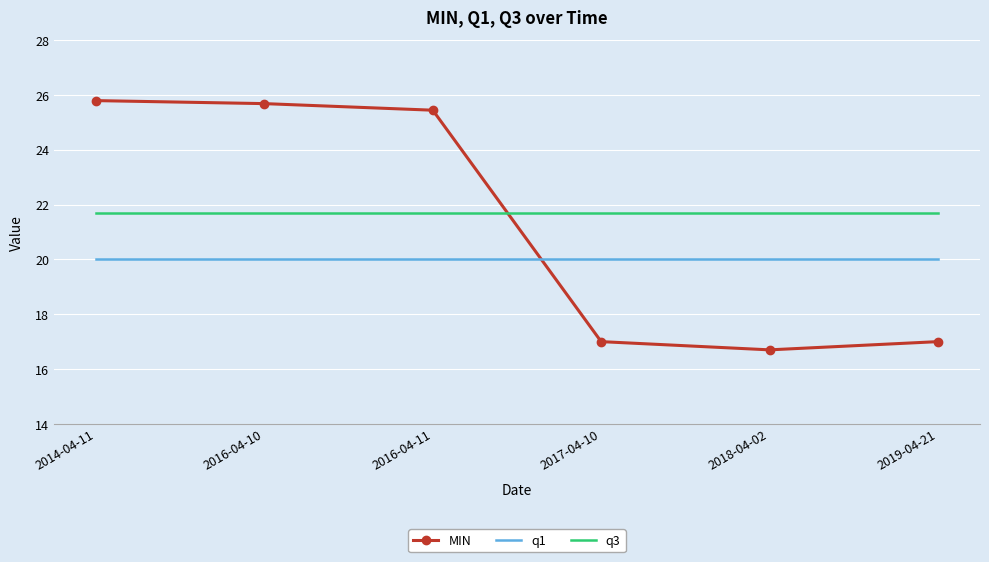

Which category has the lowest value across all series?

2018-04-02